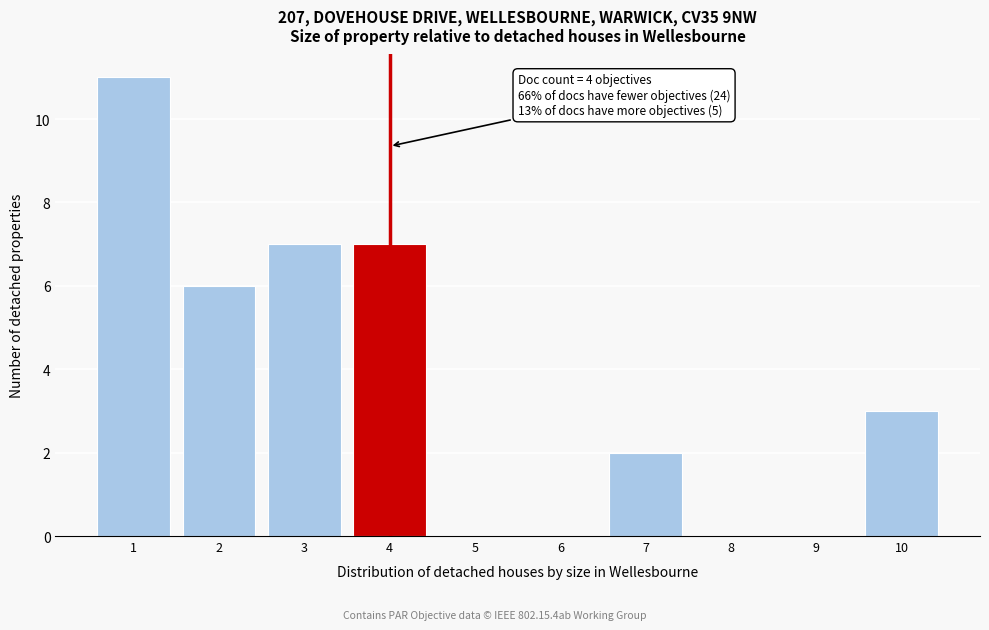

Reading left to right, list all the values displayed in this chart.

1=11	2=6	3=7	4=7	5=0	6=0	7=2	8=0	9=0	10=3